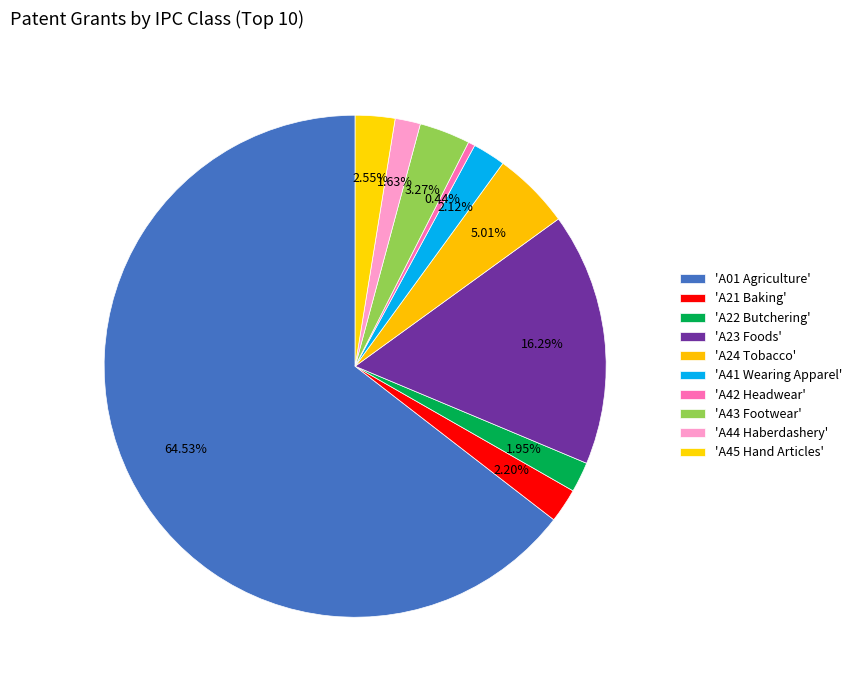

To the nearest percent, what is the difference between the largest and smallest slice percentages?

64%